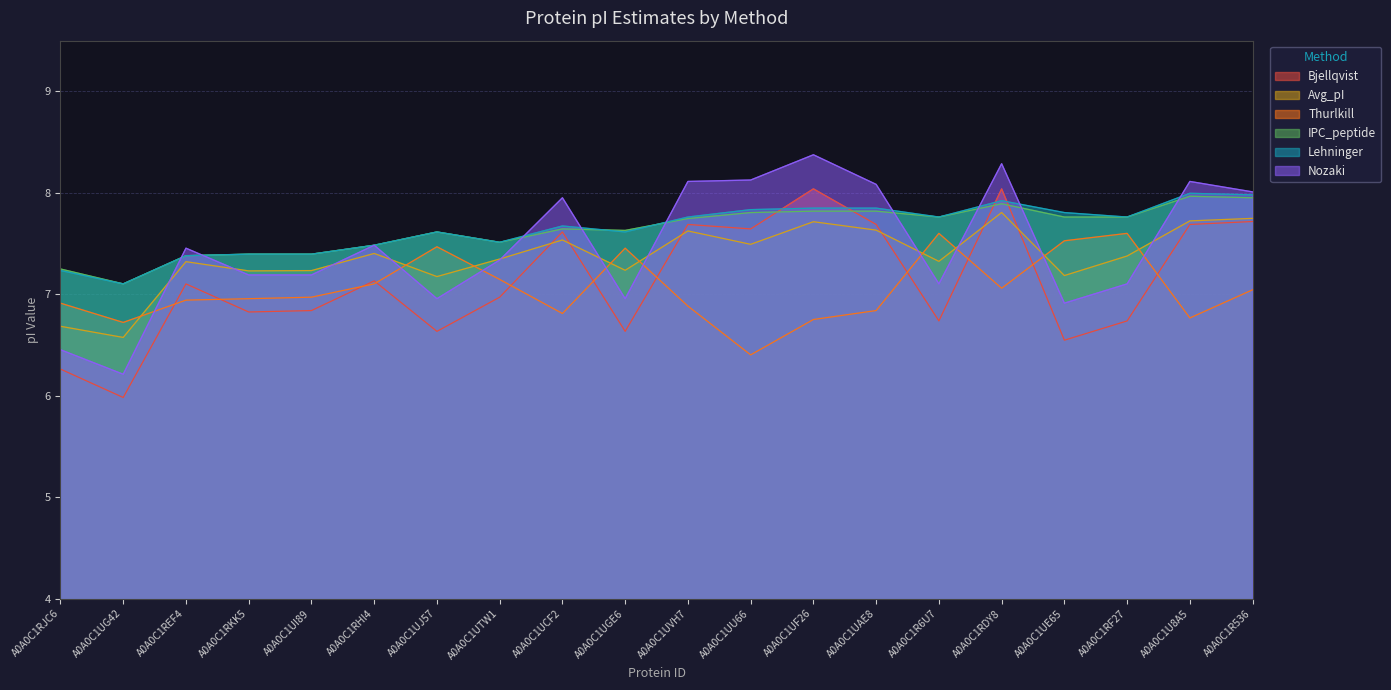

True or false: Lehninger has a value of 4.6 at A0A0C1UG42.

False